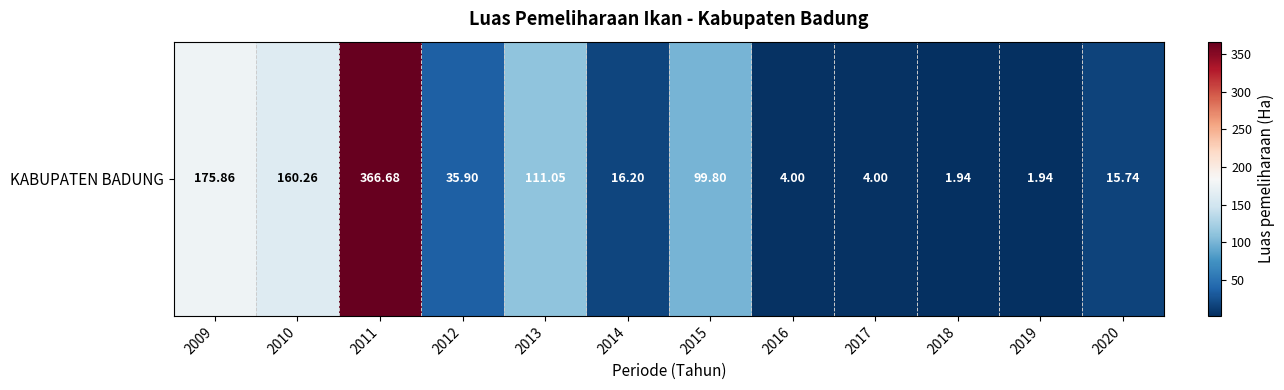

What is the difference between the maximum and second lowest values?

364.7